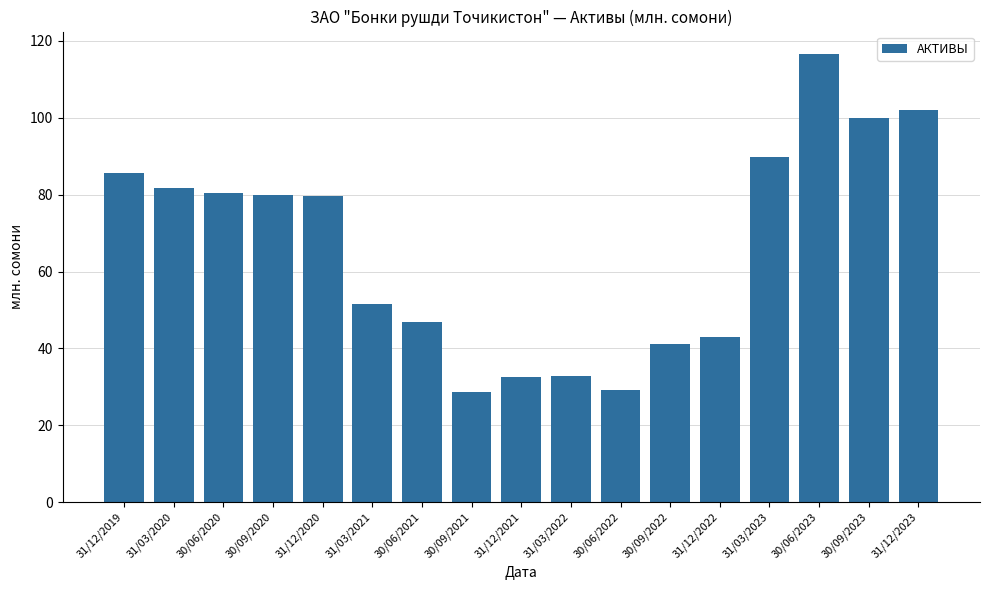

Are the bars horizontal?

No